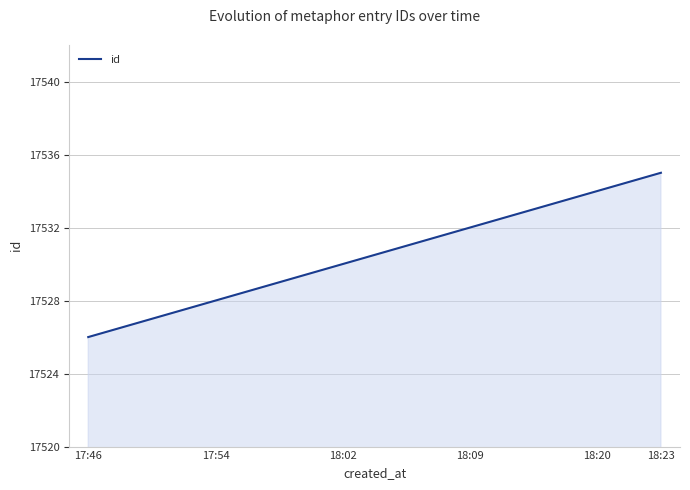

Count the values in the range 17528 to 17533.

6